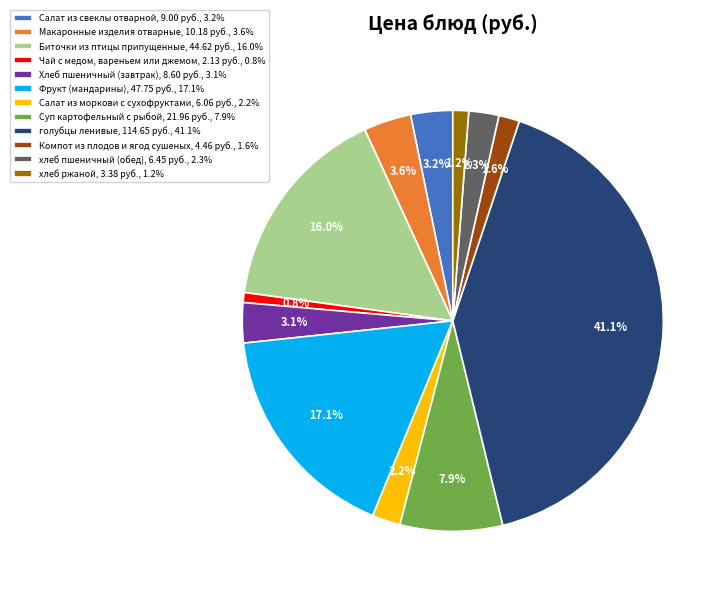

What is the ratio of the value at Фрукт (мандарины), 47.75 руб., 17.1% to the value at Компот из плодов и ягод сушеных, 4.46 руб., 1.6%?

10.7